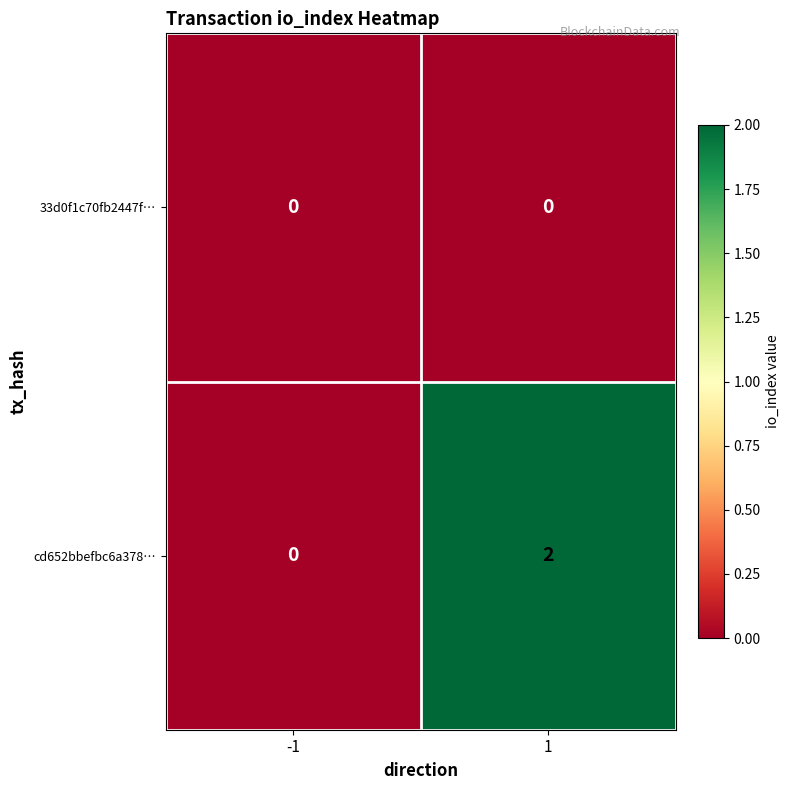

The value of cd652bbefbc6a378… at -1 is 1. True or false?

False